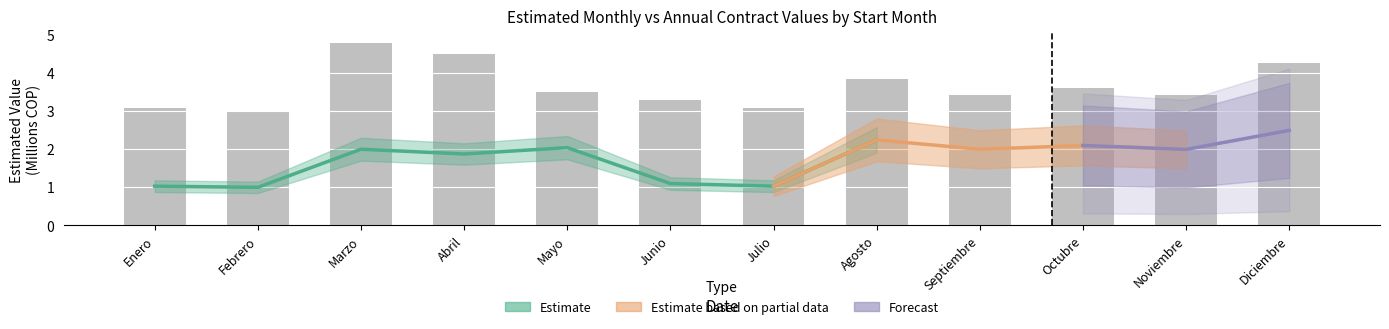

What is the sum of the values at Febrero and Octubre?

6.6